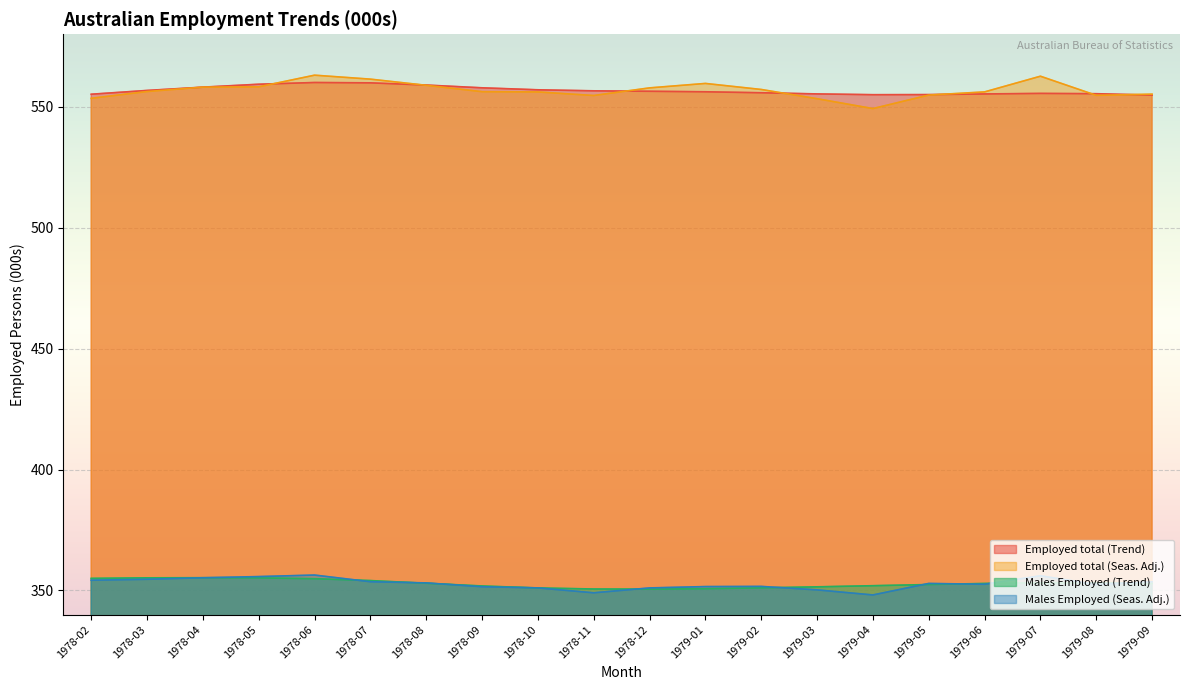

At which label does Employed total (Trend) first exceed 556?

1978-03